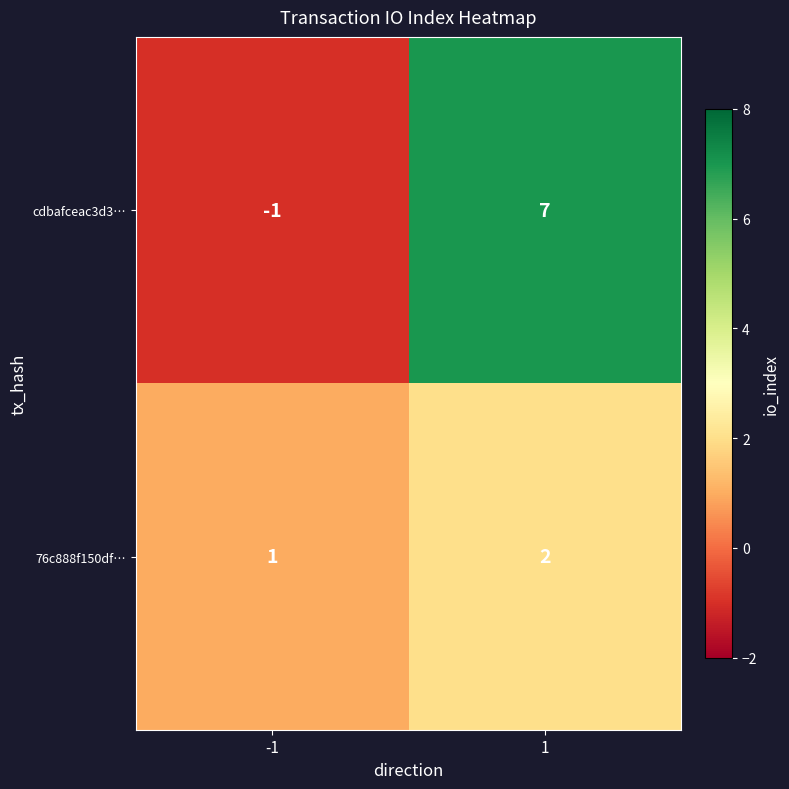

The cdbafceac3d3… series shows -2 at -1. True or false?

False